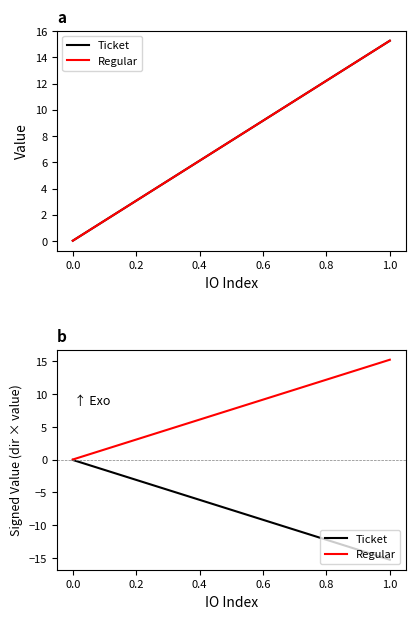

The Regular series shows 0.0 at −0.2. True or false?

False